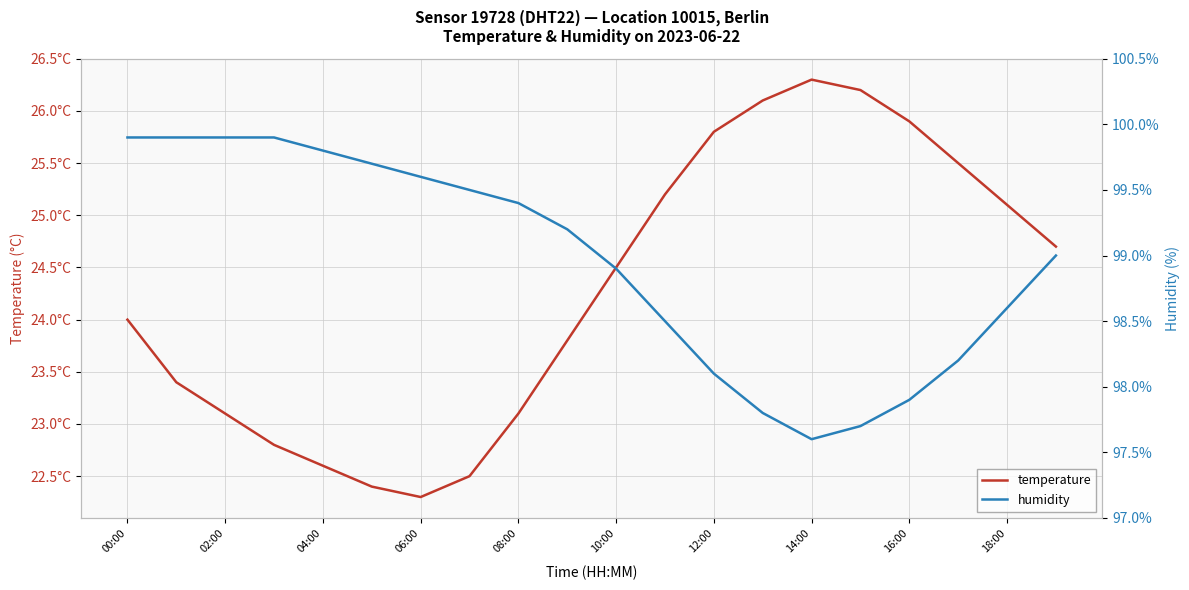

What is the difference between the temperature values at 15 and 17?

0.7